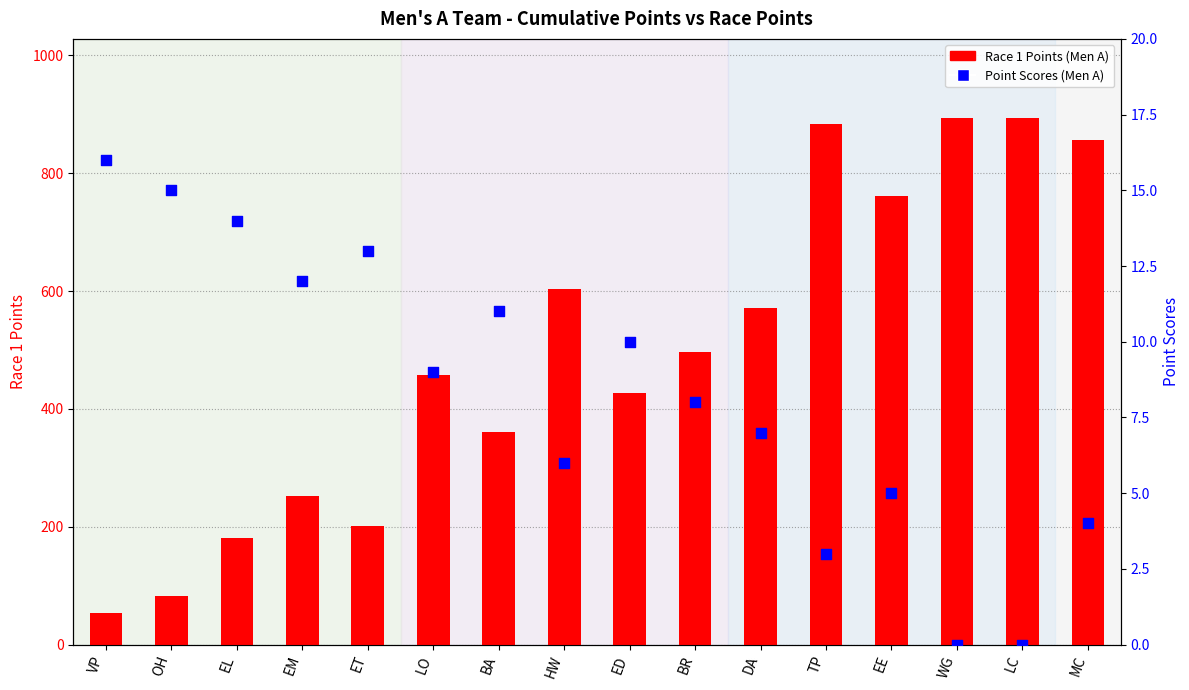

Which series has the largest total across all categories?

Race 1 Points (Men A)